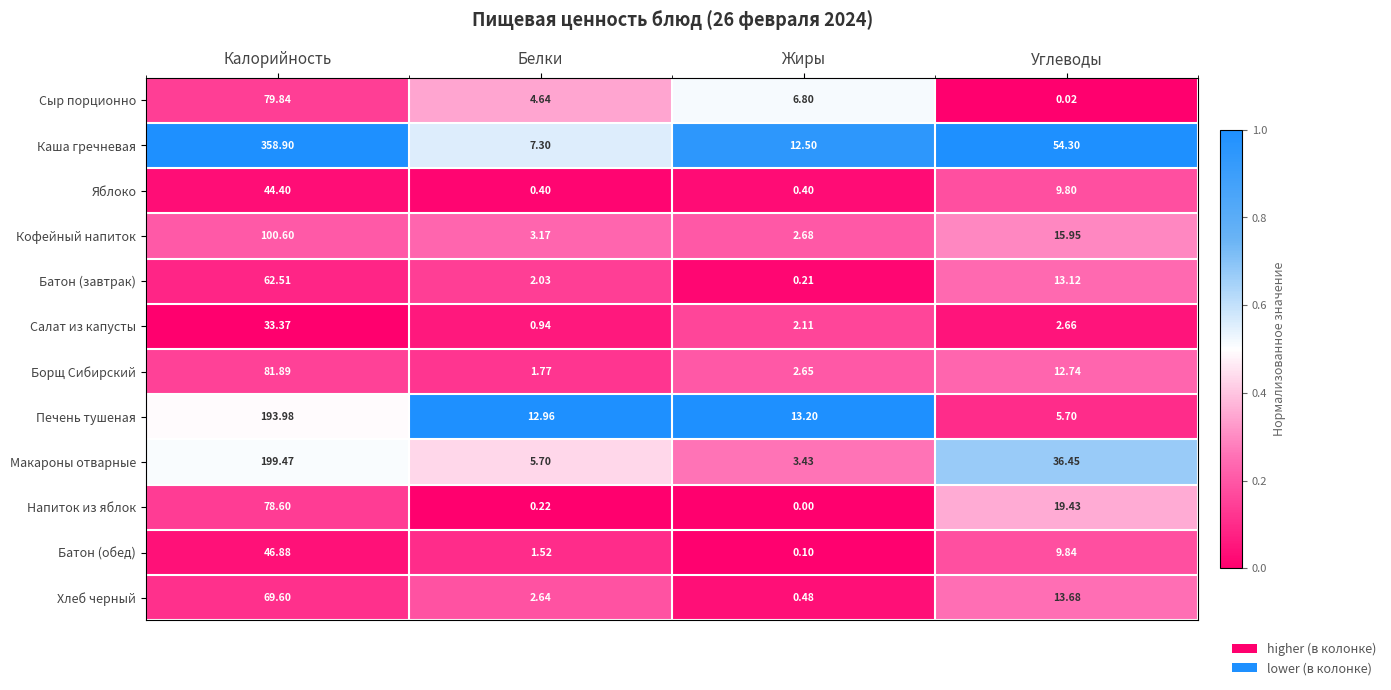

At which label does Кофейный напиток first exceed 15?

Калорийность